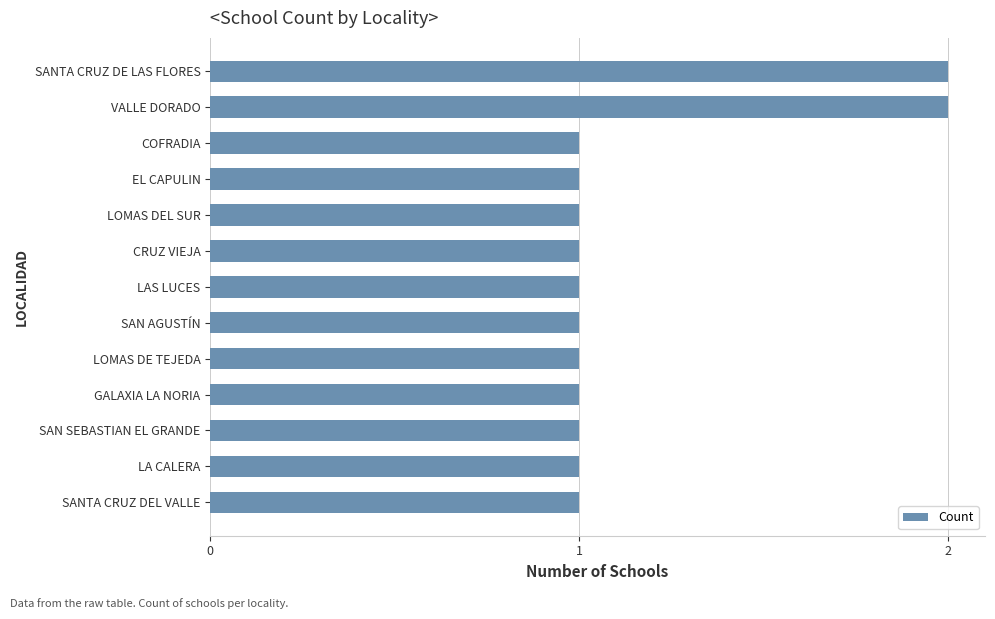

Reading bottom to top, list all the values displayed in this chart.

1	1	1	1	1	1	1	1	1	1	1	2	2